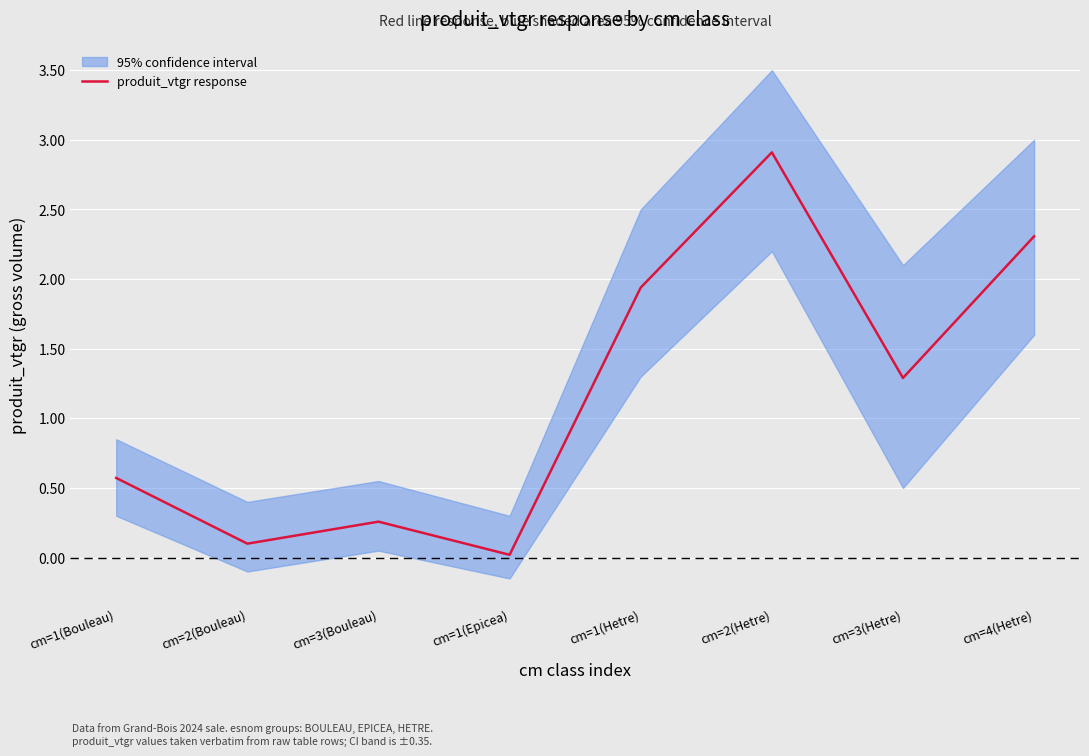

At which category does the chart reach its peak across all series?

cm=2(Hetre)